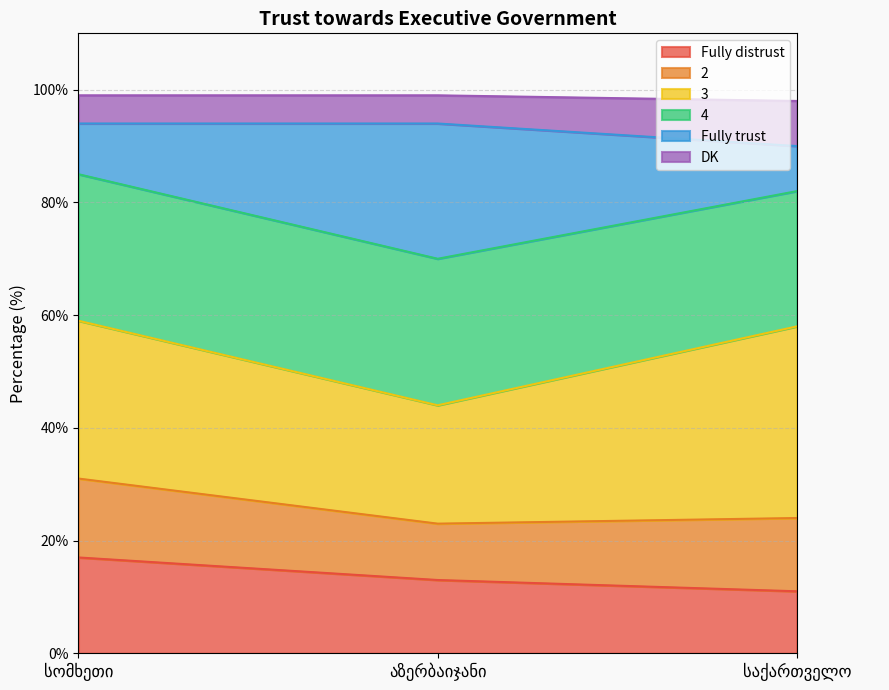

Is it true that 4 equals 94 at აზერბაიჯანი?

True